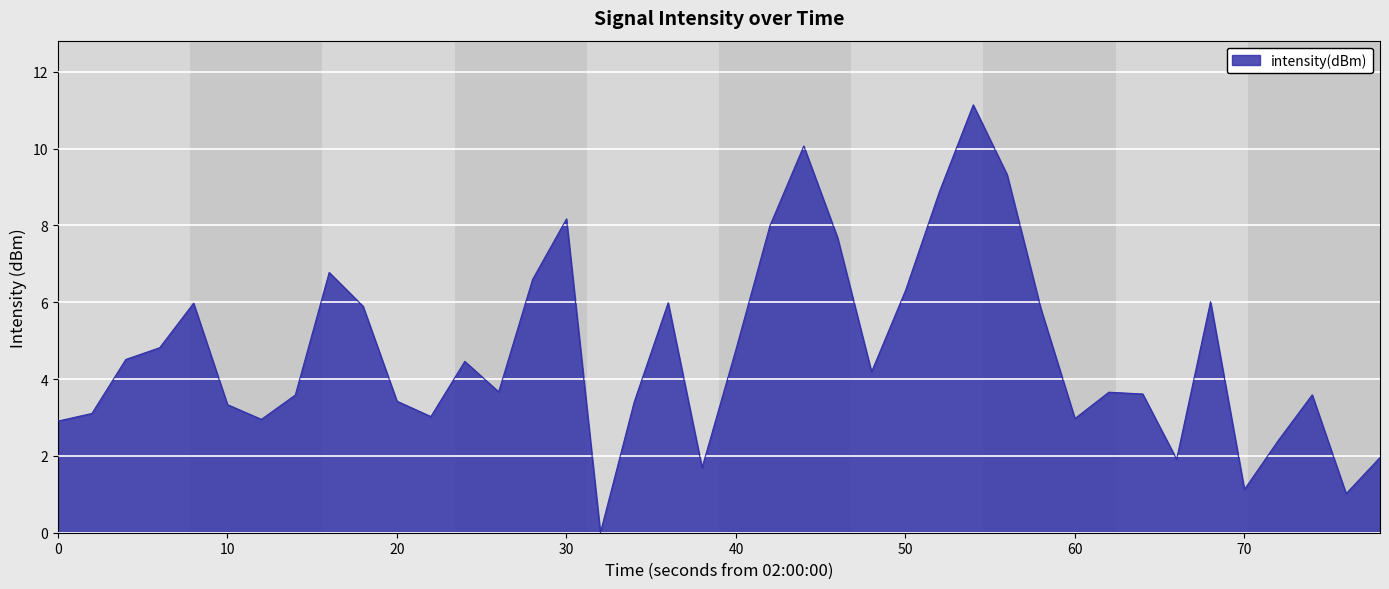

What is the greatest value displayed?

11.1